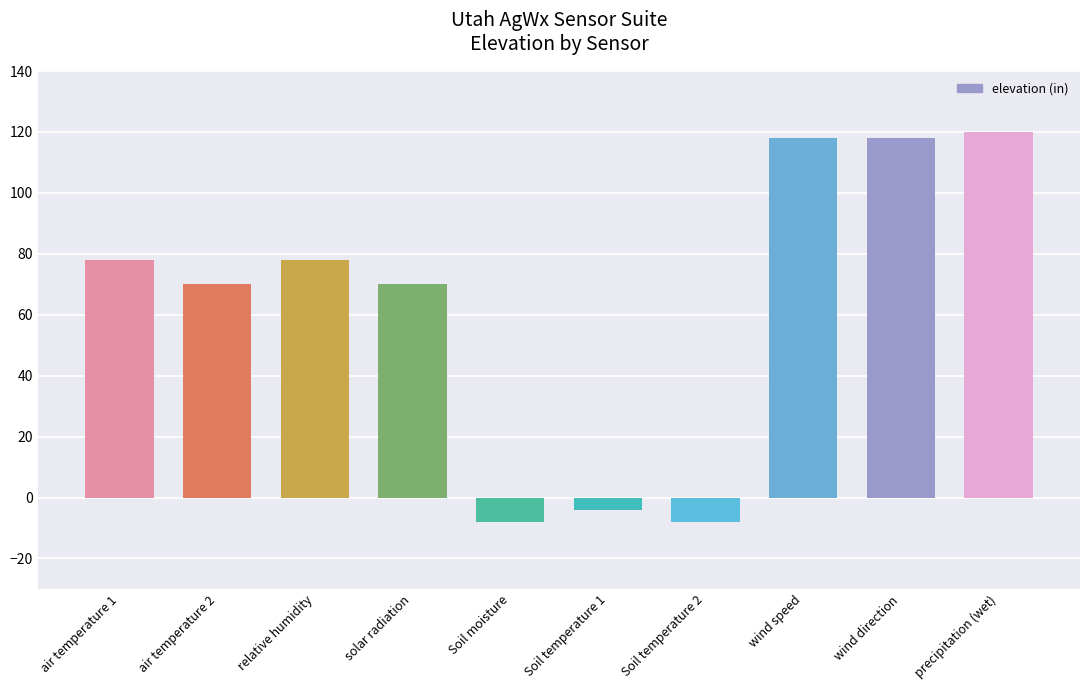

What is the average value?

63